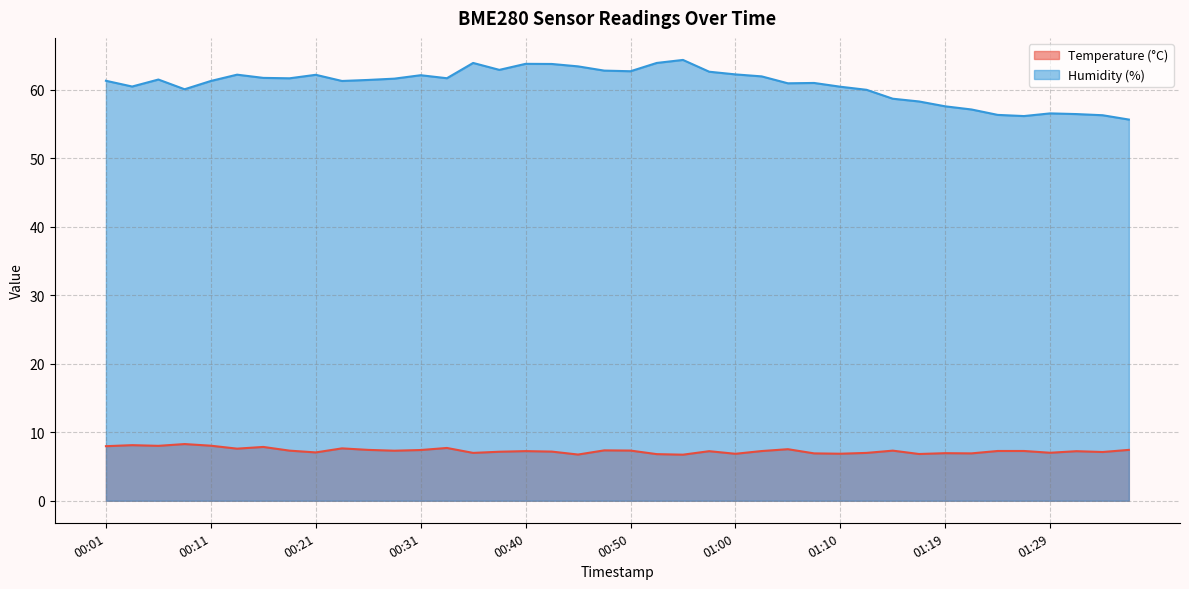

Reading left to right, extract all data points from this chart.

Temperature (°C): 00:01=8.0	00:04=8.1	00:06=8.0	00:09=8.3	00:11=8.0	00:14=7.6	00:16=7.8	00:18=7.3	00:21=7.0	00:23=7.6	00:26=7.4	00:28=7.3	00:31=7.4	00:33=7.7	00:35=7.0	00:38=7.2	00:40=7.2	00:43=7.2	00:45=6.7	00:48=7.3	00:50=7.3	00:53=6.8	00:55=6.7	00:57=7.2	01:00=6.8	01:02=7.2	01:05=7.5	01:07=6.9	01:10=6.9	01:12=7.0	01:14=7.3	01:17=6.8	01:19=6.9	01:22=6.9	01:24=7.3	01:27=7.3	01:29=7.0	01:32=7.2	01:34=7.1	01:36=7.4
Humidity (%): 00:01=61.3	00:04=60.4	00:06=61.5	00:09=60.0	00:11=61.2	00:14=62.2	00:16=61.7	00:18=61.6	00:21=62.1	00:23=61.2	00:26=61.4	00:28=61.6	00:31=62.1	00:33=61.6	00:35=63.9	00:38=62.9	00:40=63.8	00:43=63.7	00:45=63.4	00:48=62.8	00:50=62.7	00:53=63.9	00:55=64.3	00:57=62.6	01:00=62.2	01:02=61.9	01:05=60.9	01:07=61.0	01:10=60.4	01:12=60.0	01:14=58.7	01:17=58.3	01:19=57.5	01:22=57.1	01:24=56.3	01:27=56.1	01:29=56.5	01:32=56.4	01:34=56.2	01:36=55.6